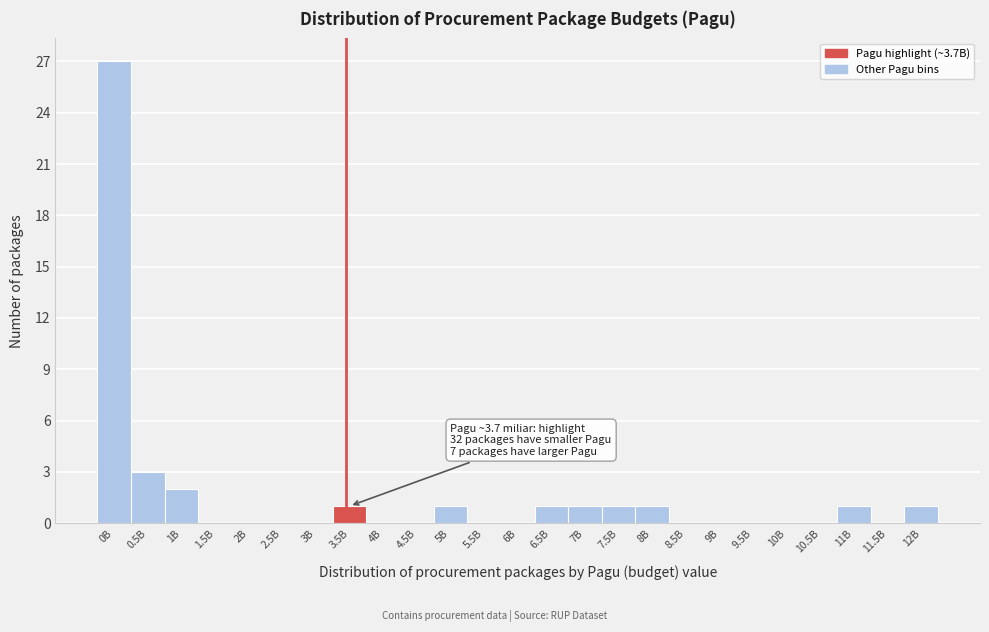

Reading left to right, transcribe all the data shown in this chart.

0B=27	0.5B=3	1B=2	1.5B=0	2B=0	2.5B=0	3B=0	3.5B=1	4B=0	4.5B=0	5B=1	5.5B=0	6B=0	6.5B=1	7B=1	7.5B=1	8B=1	8.5B=0	9B=0	9.5B=0	10B=0	10.5B=0	11B=1	11.5B=0	12B=1